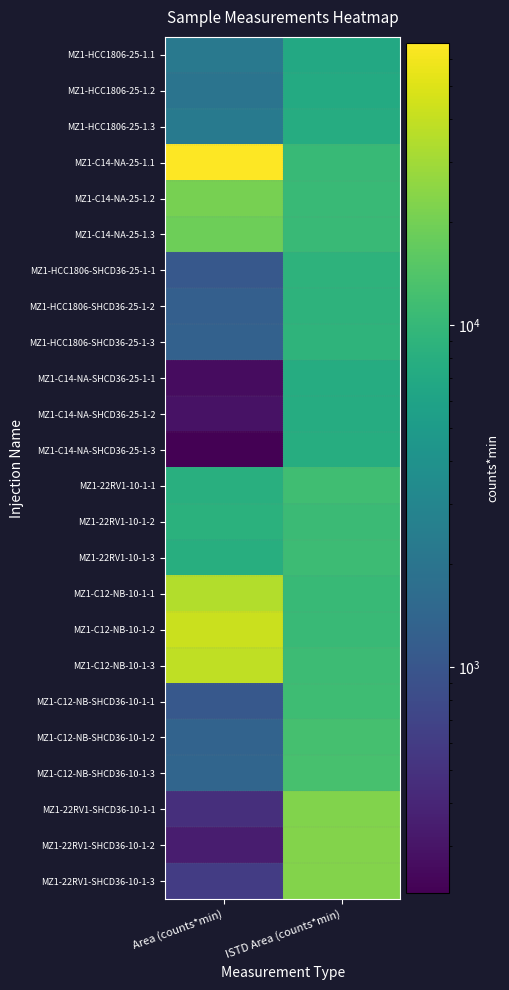

At Area (counts*min), list the series in order from smallest to largest.

MZ1-C14-NA-SHCD36-25-1-3, MZ1-C14-NA-SHCD36-25-1-1, MZ1-C14-NA-SHCD36-25-1-2, MZ1-22RV1-SHCD36-10-1-2, MZ1-22RV1-SHCD36-10-1-1, MZ1-22RV1-SHCD36-10-1-3, MZ1-HCC1806-SHCD36-25-1-1, MZ1-C12-NB-SHCD36-10-1-1, MZ1-HCC1806-SHCD36-25-1-2, MZ1-HCC1806-SHCD36-25-1-3, MZ1-C12-NB-SHCD36-10-1-2, MZ1-C12-NB-SHCD36-10-1-3, MZ1-HCC1806-25-1.2, MZ1-HCC1806-25-1.1, MZ1-HCC1806-25-1.3, MZ1-22RV1-10-1-3, MZ1-22RV1-10-1-1, MZ1-22RV1-10-1-2, MZ1-C14-NA-25-1.3, MZ1-C14-NA-25-1.2, MZ1-C12-NB-10-1-1, MZ1-C12-NB-10-1-3, MZ1-C12-NB-10-1-2, MZ1-C14-NA-25-1.1